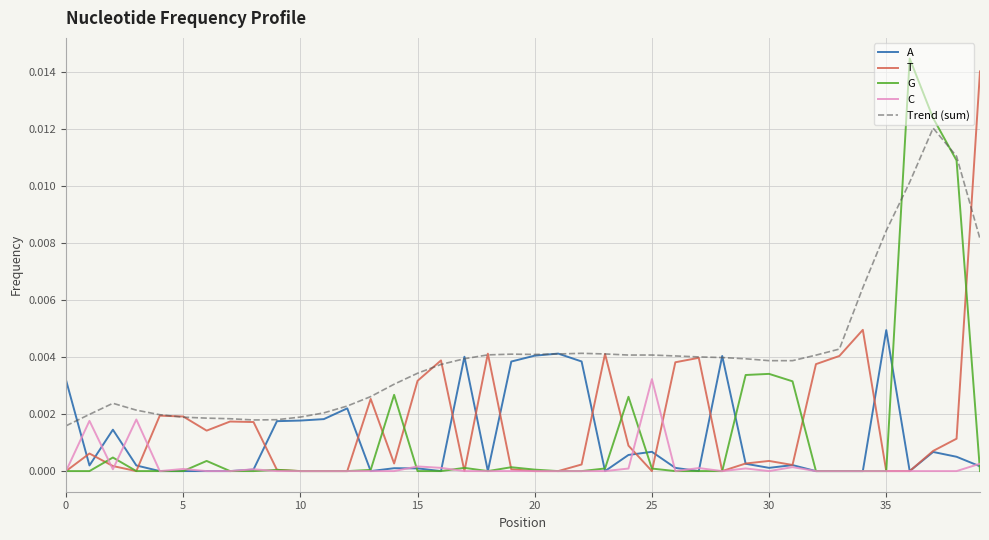

Which series has the largest total across all categories?

Trend (sum)